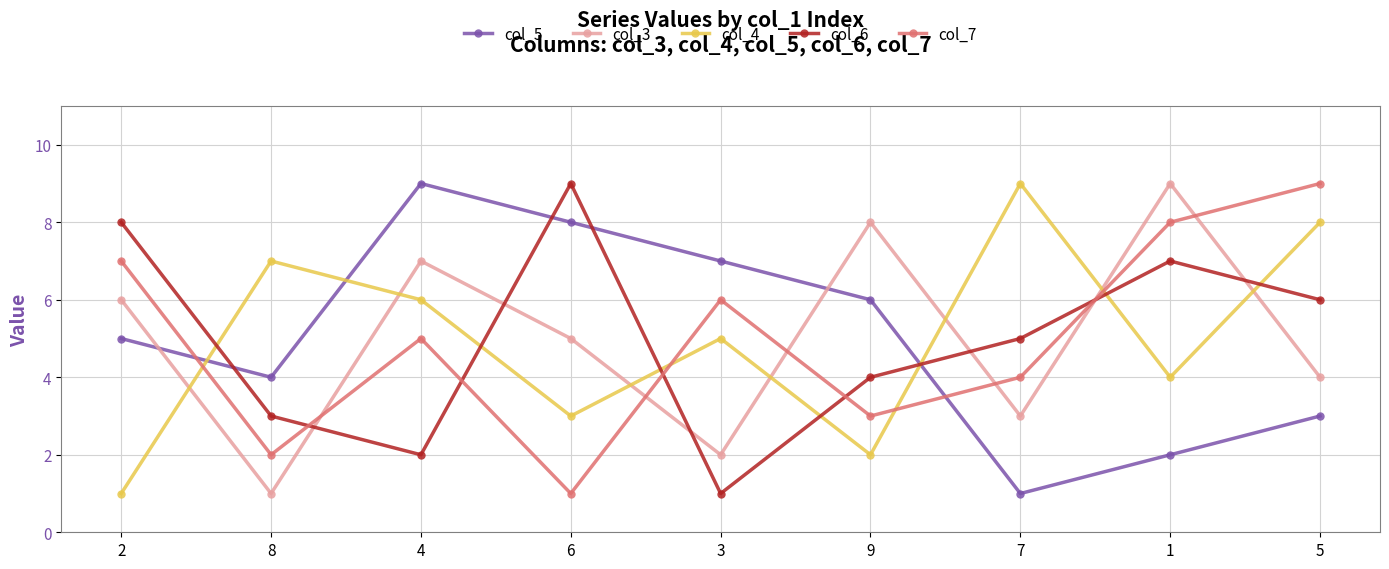

Between 7 and 1, which series saw the biggest shift?

col_3